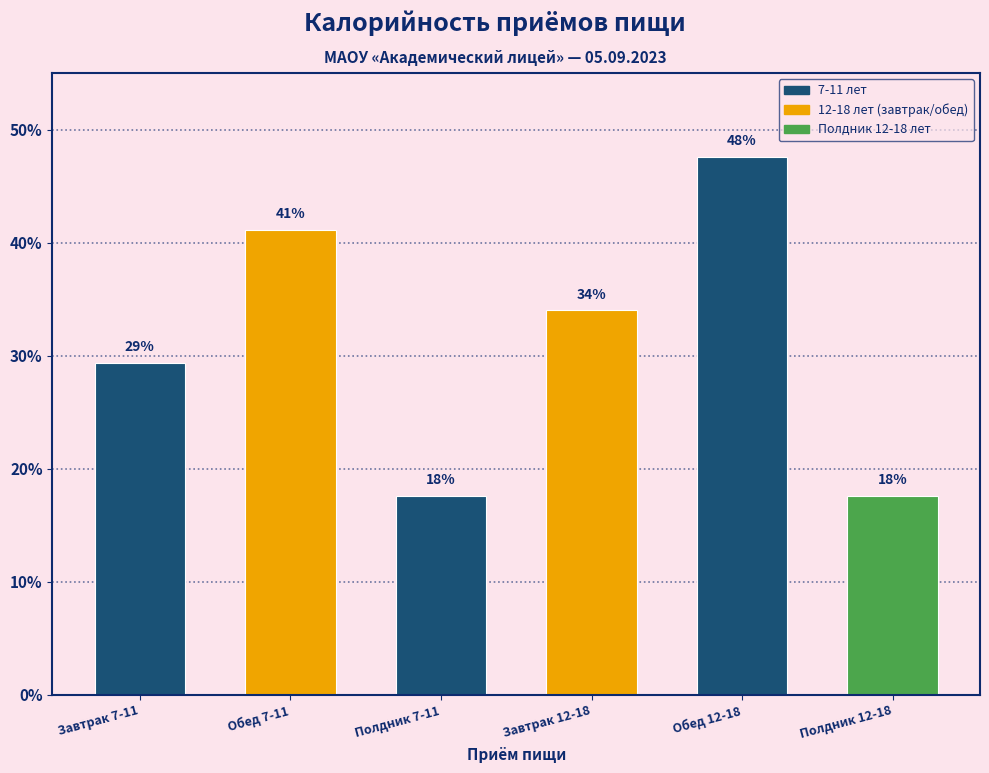

Does the chart contain any negative values?

No